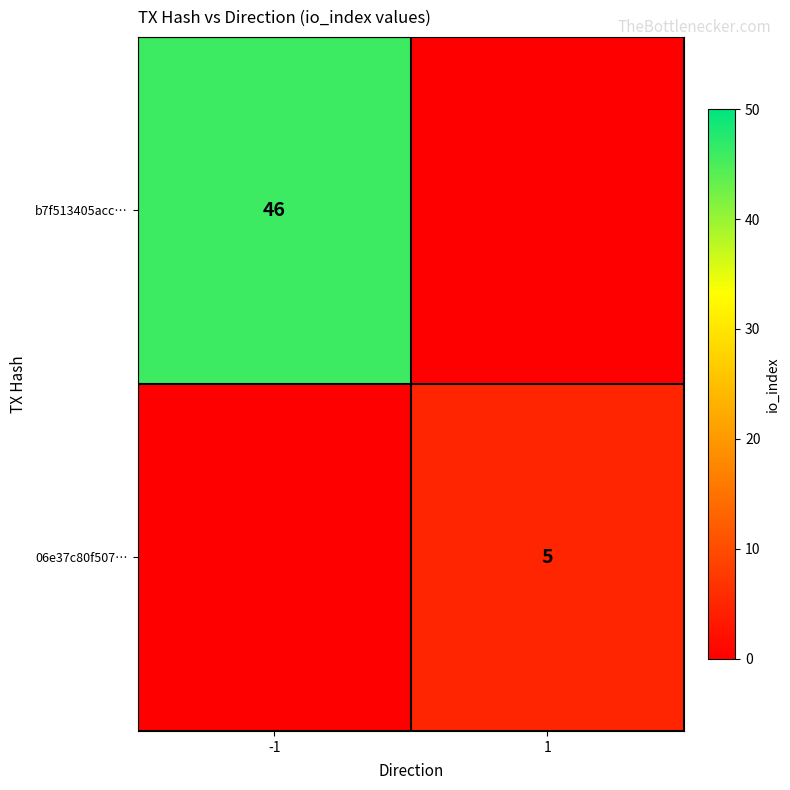

Is the value of b7f513405acc… at -1 greater than the value of 06e37c80f507… at 1?

Yes